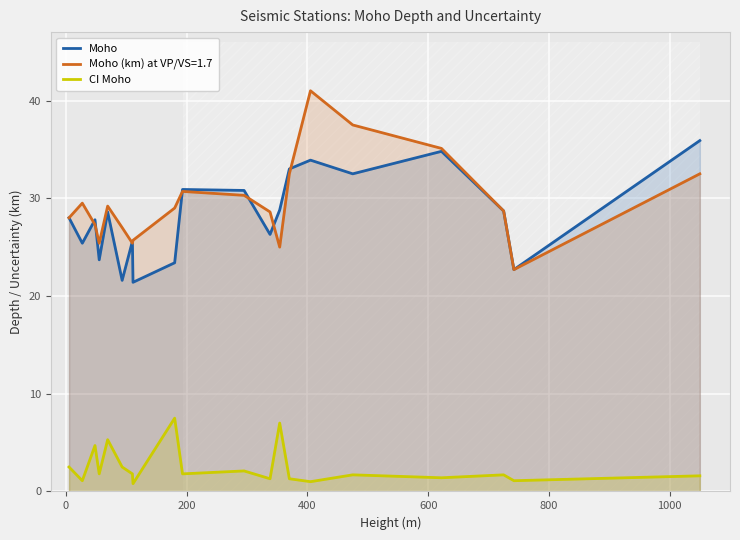

What are all the series names shown in the legend?

Moho, CI Moho